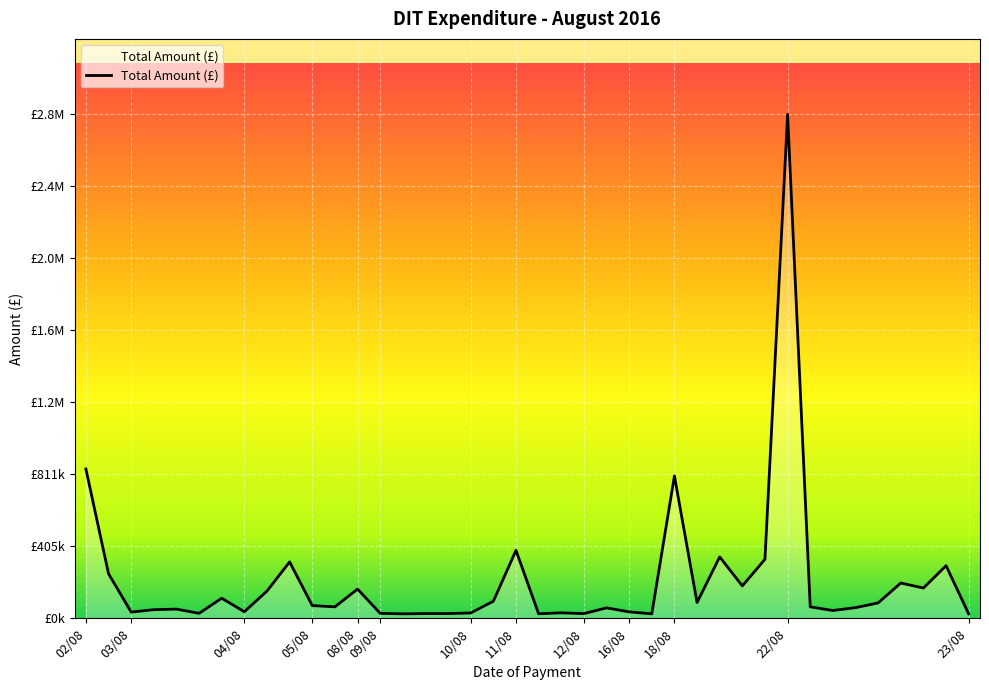

Does the chart display data point markers on the line(s)?

No